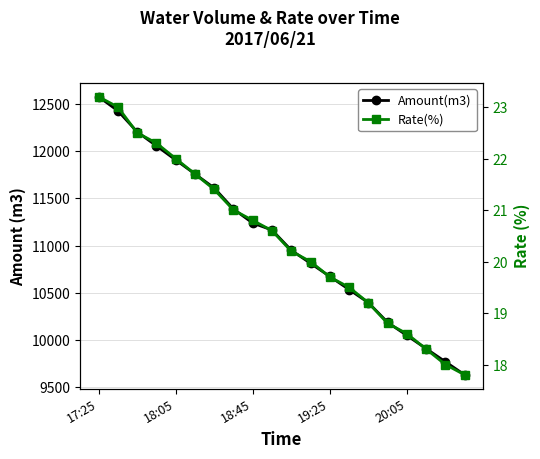

How many values in the Rate(%) series exceed 20?

11